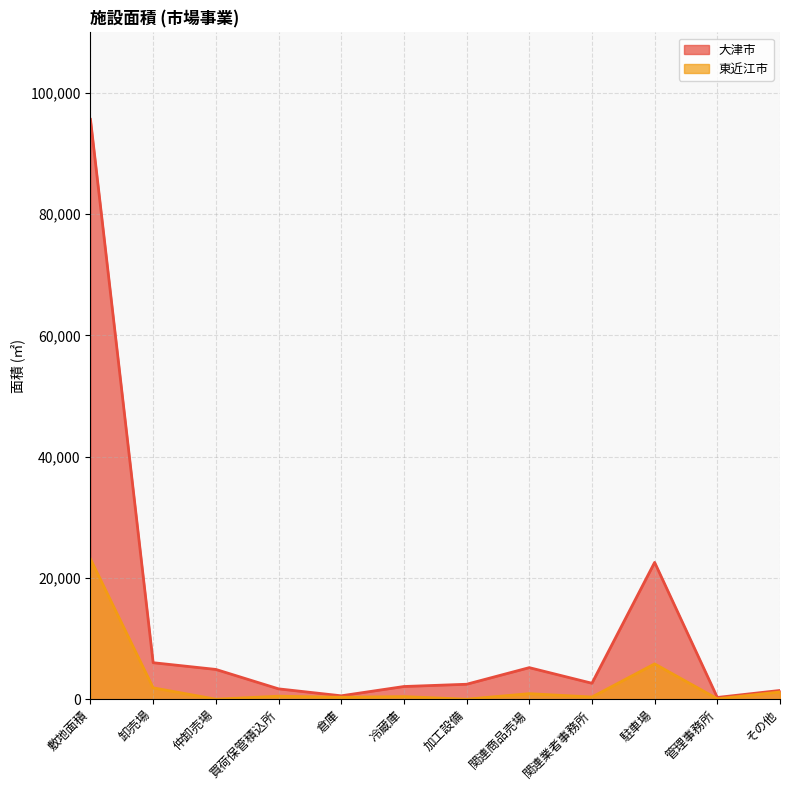

At which label does 東近江市 reach its peak?

敷地面積